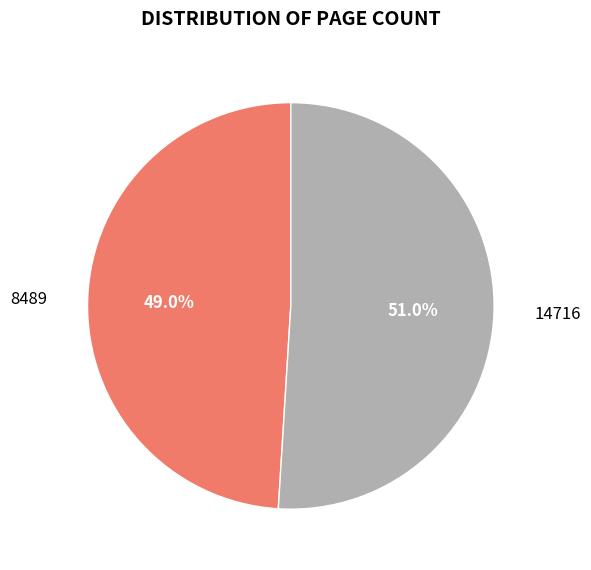

Which slice is the smallest?

8489